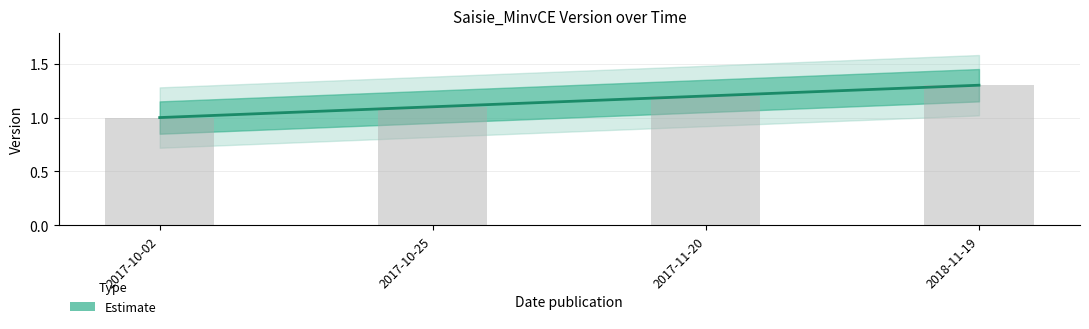

Count the values in the range 1 to 2.

4